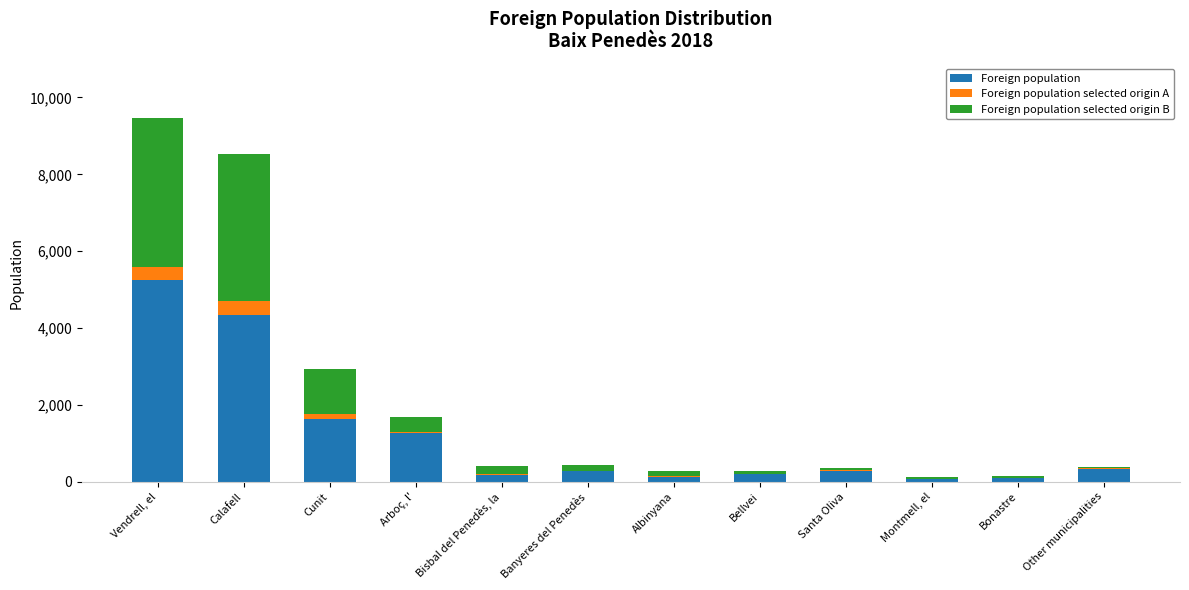

At which category is the sum across all series the highest?

Vendrell, el